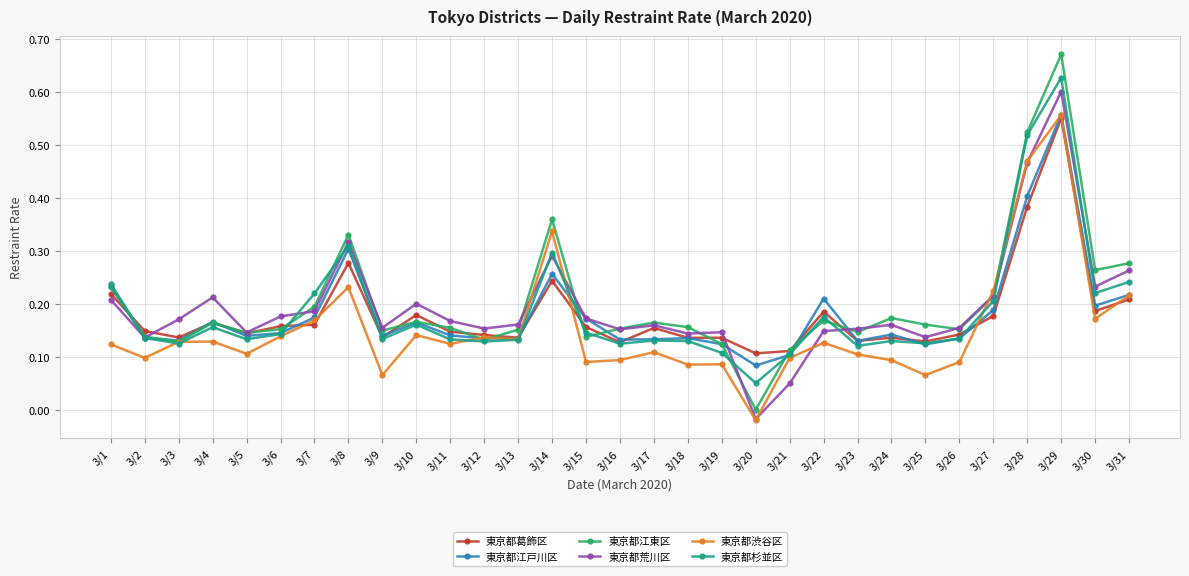

Which series changed the most between 3/16 and 3/28?

東京都杉並区